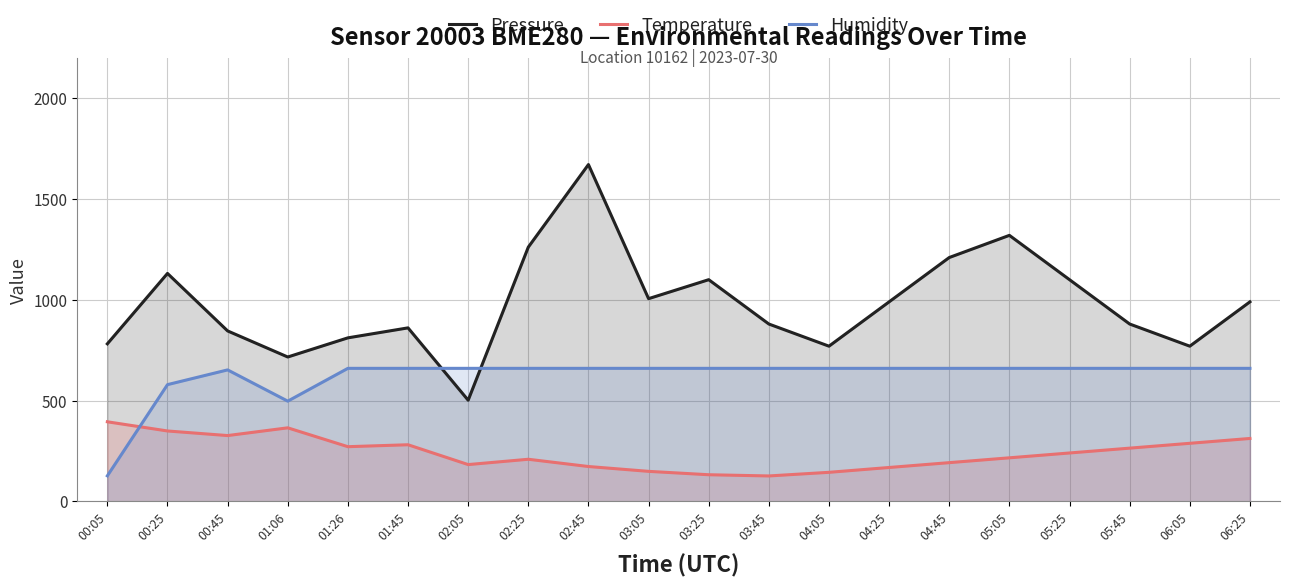

True or false: Temperature and Pressure cross at least once.

False